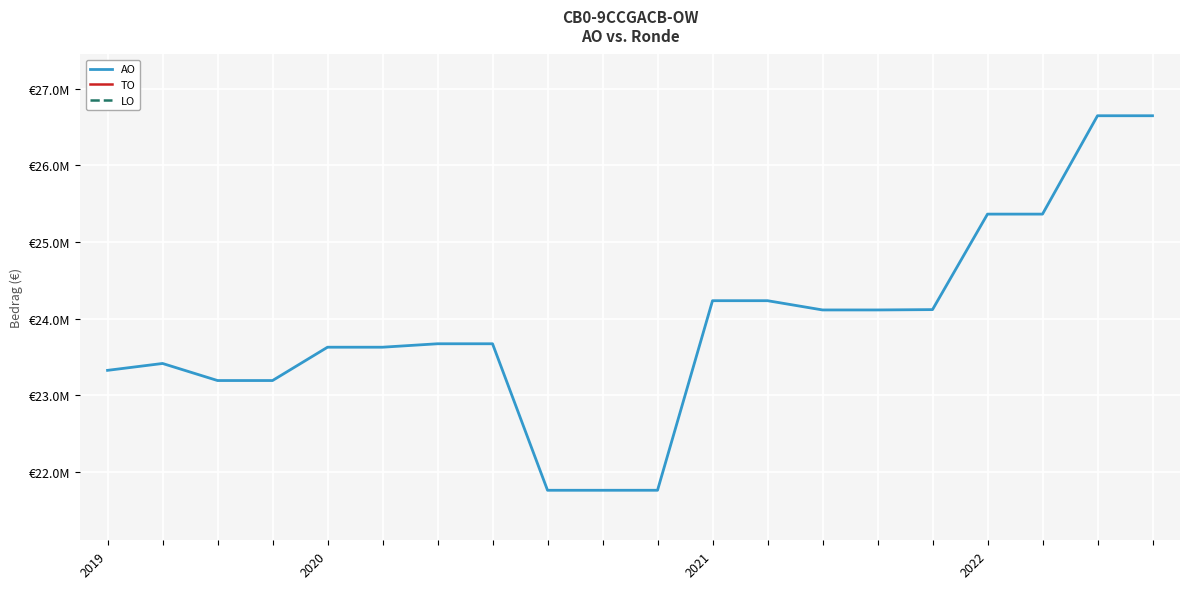

The value of TO at 6 is 0. True or false?

True